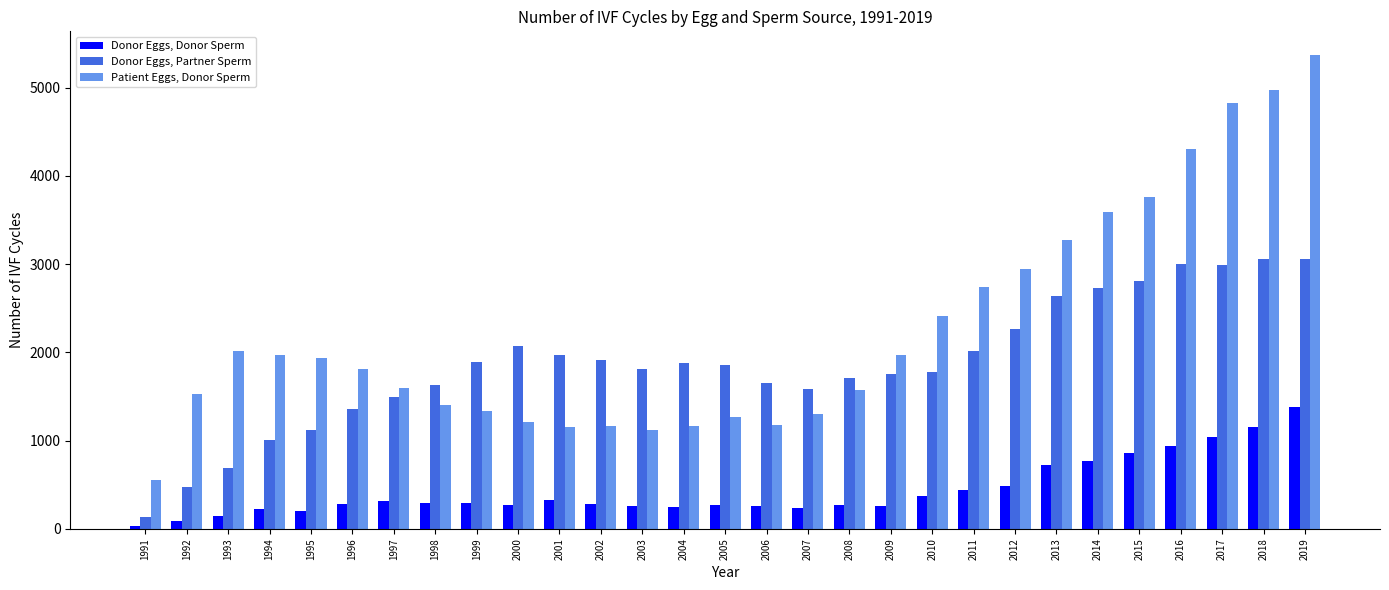

The Donor Eggs, Donor Sperm series shows 228 at 1994. True or false?

True